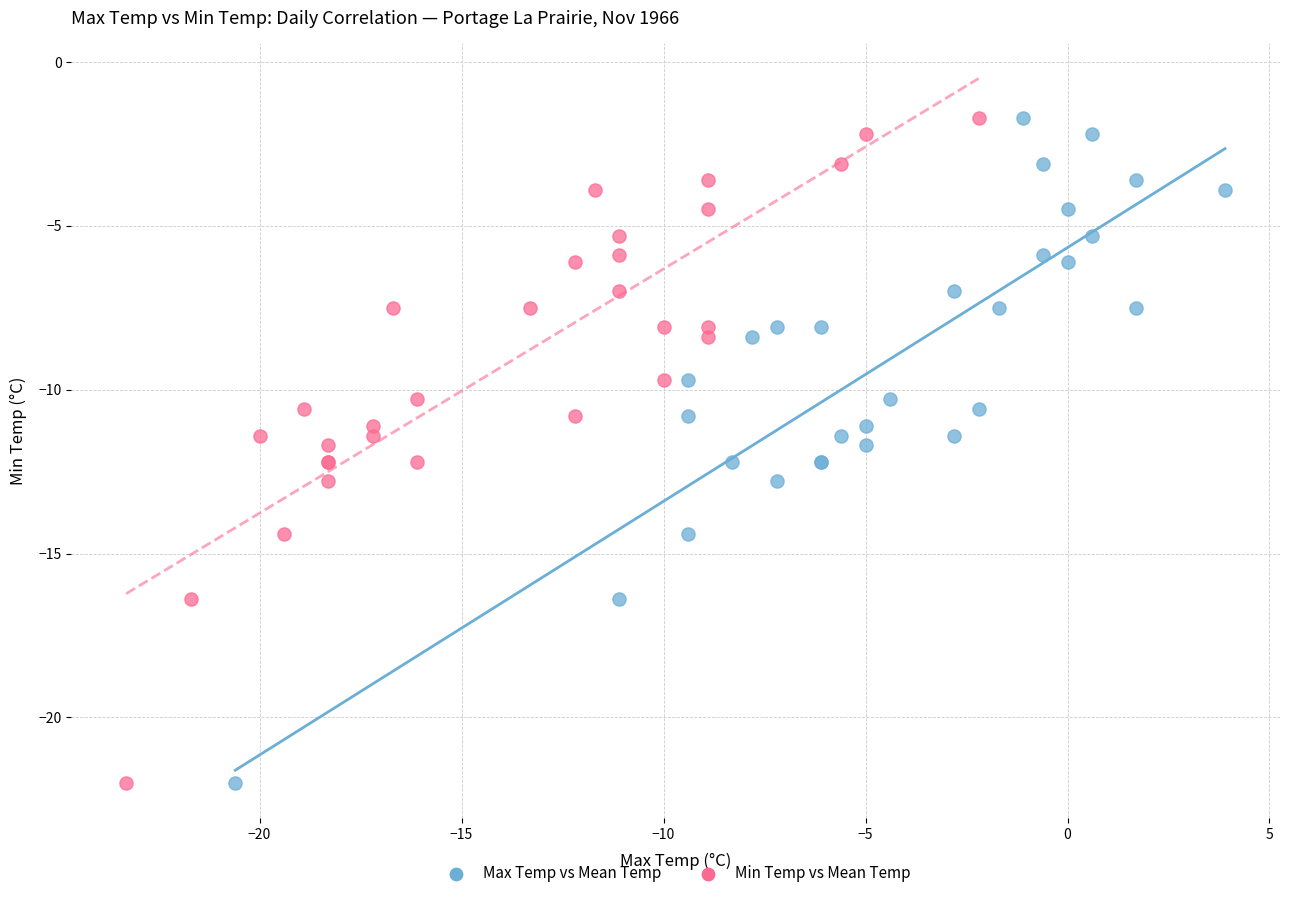

What are all the series names shown in the legend?

Max Temp vs Mean Temp, Min Temp vs Mean Temp